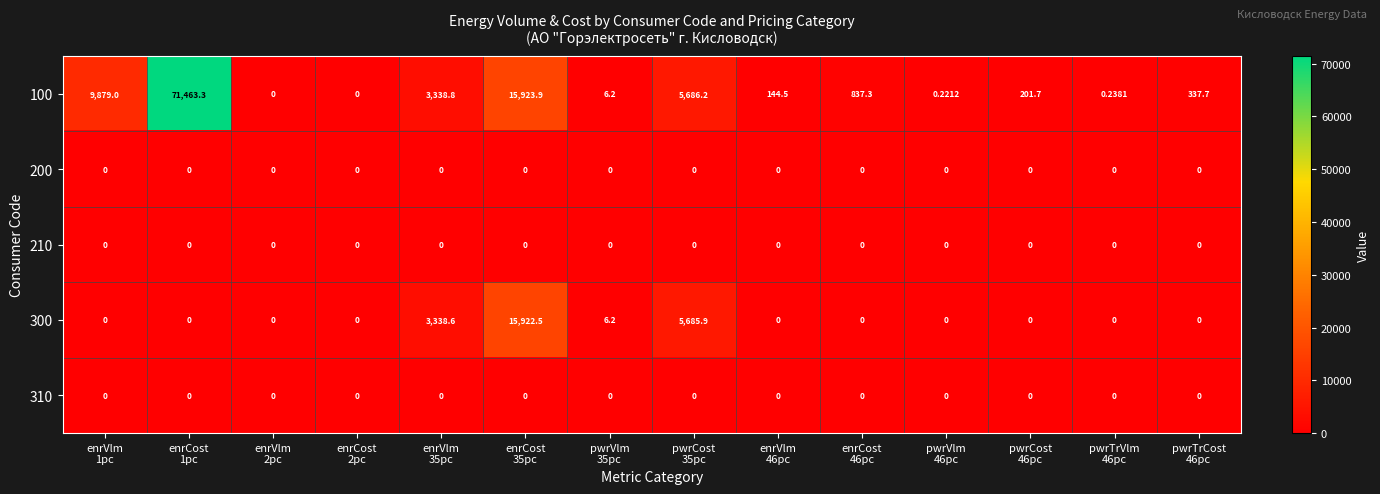

Count the number of data series in this chart.

5